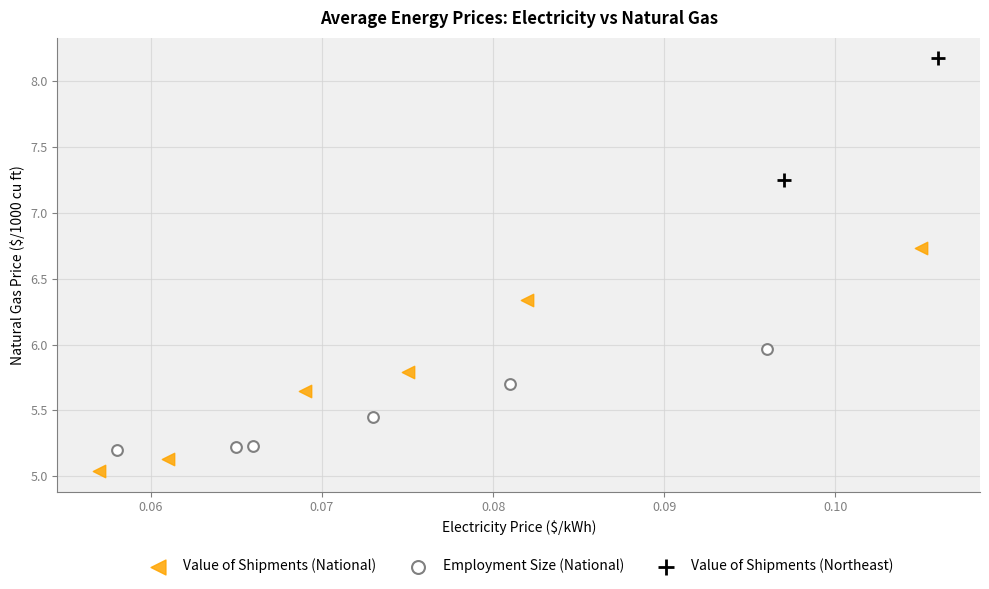

Which series reaches the maximum Y coordinate?

Value of Shipments (Northeast)